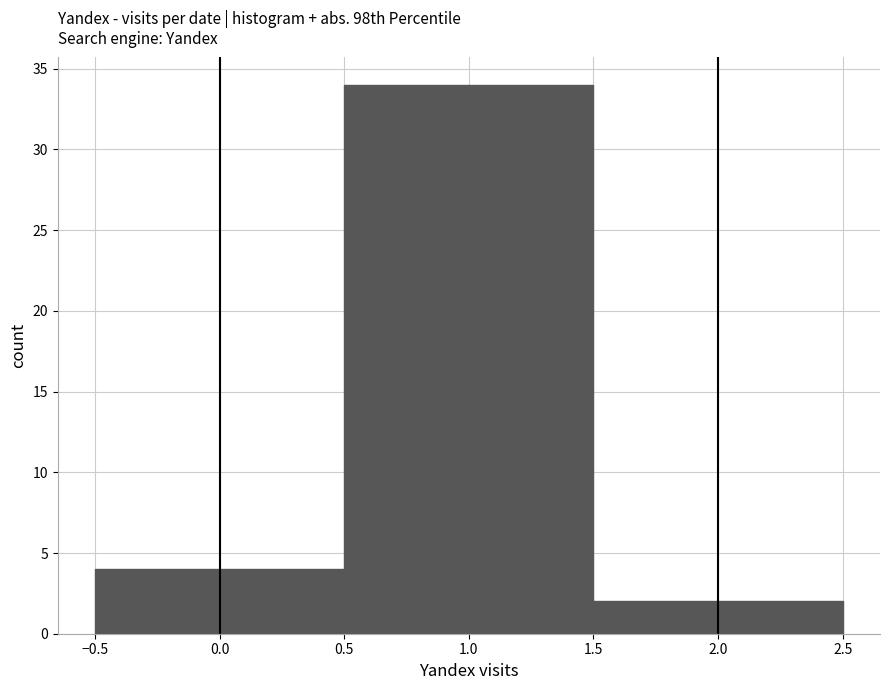

What is the height of the bar covering -0.5 to 0.5 on the x-axis? The values are not printed on the chart, so give them approximately, as read against the axis.

4